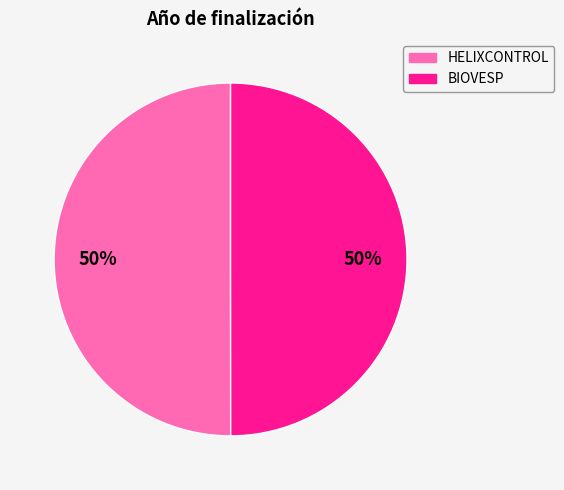

Count the number of slices in the pie.

2